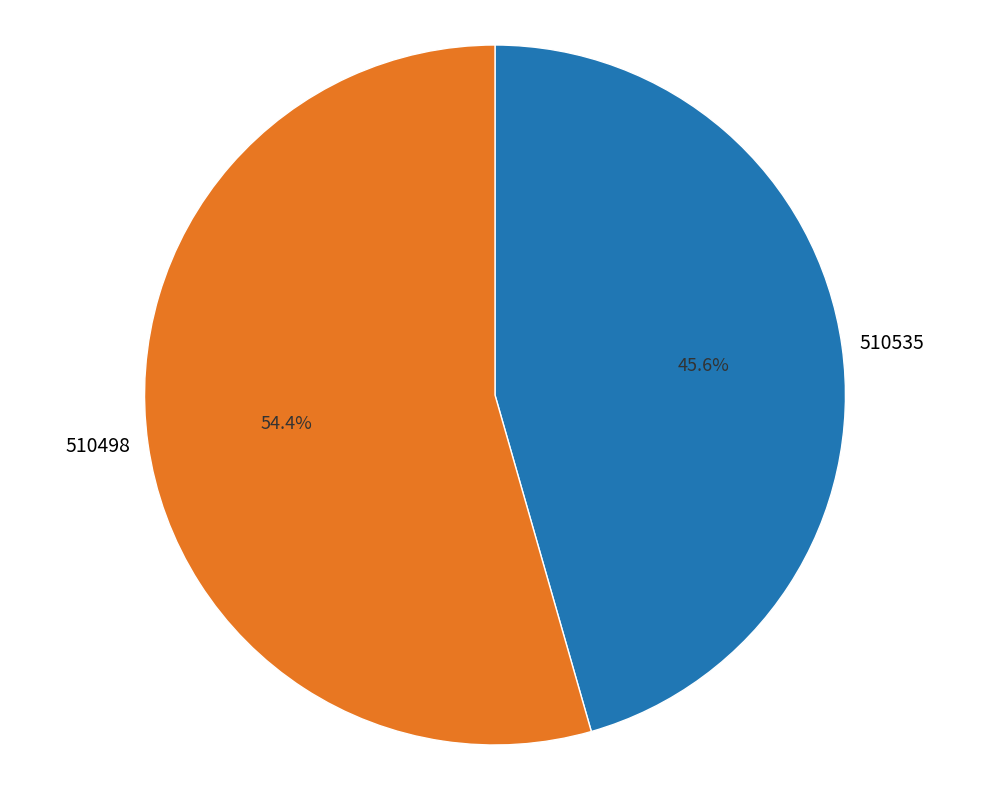

Rank the categories by value from highest to lowest.

510498, 510535